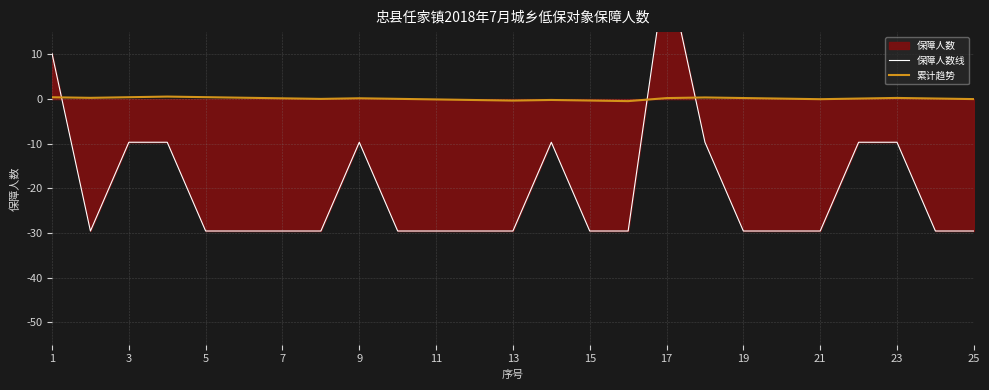

At which label is 累计趋势 closest to 0?

25